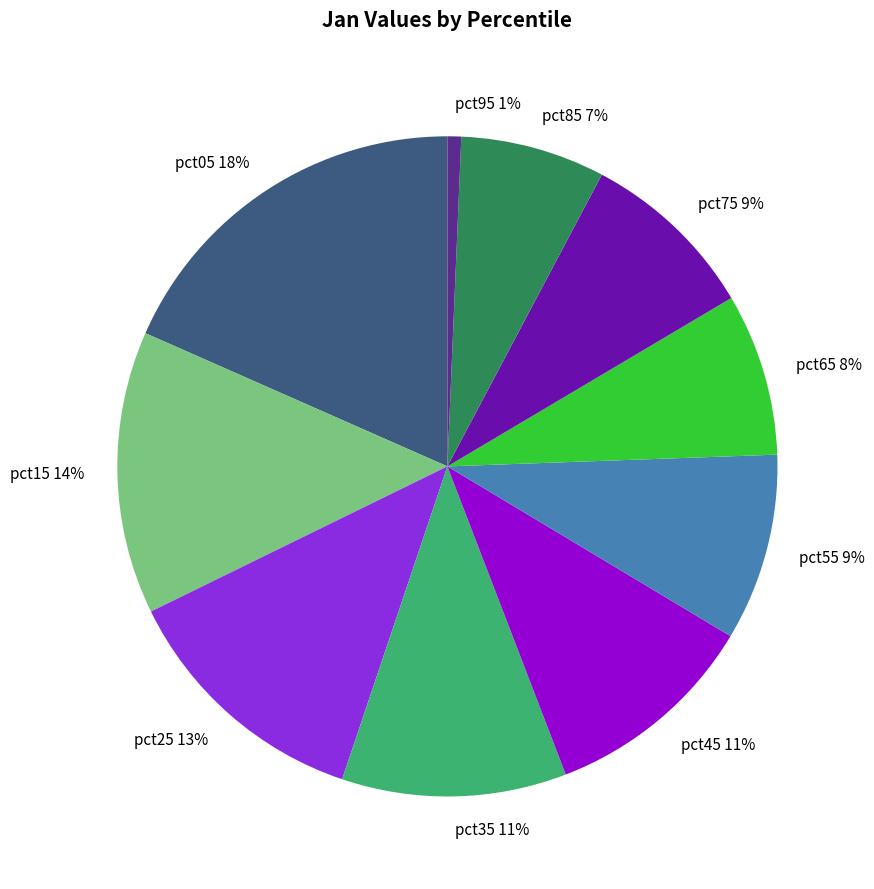

Is there a majority slice in this chart?

No